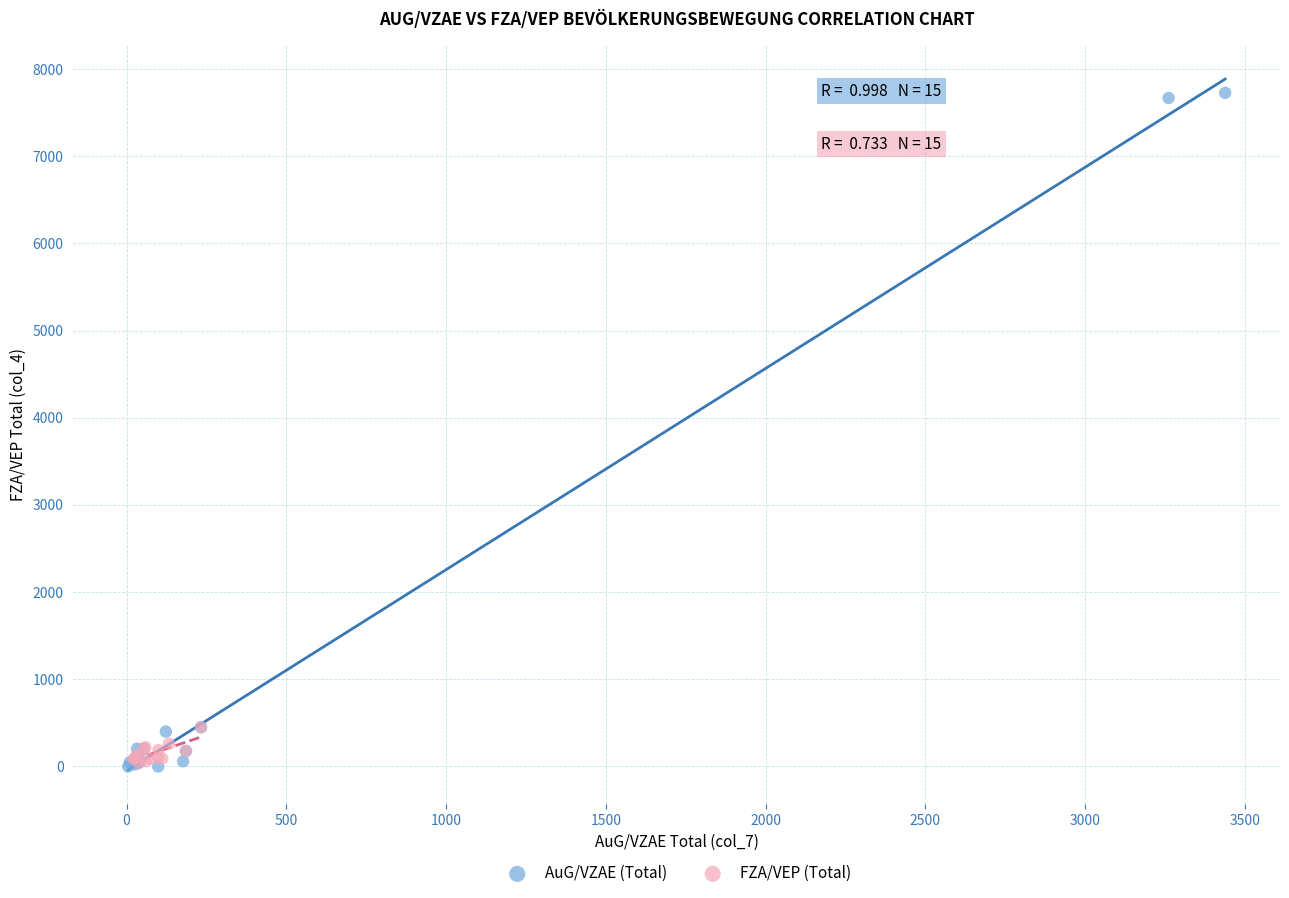

Which series has the widest spread of Y values?

AuG/VZAE (Total)